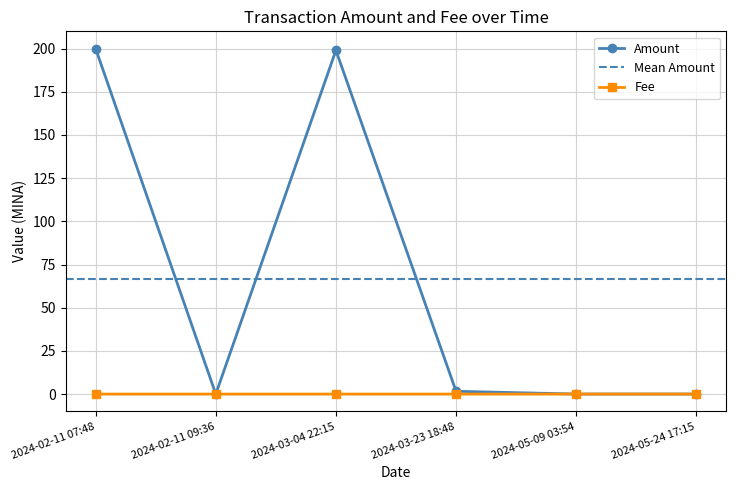

At which label does Fee reach its peak?

2024-02-11 07:48